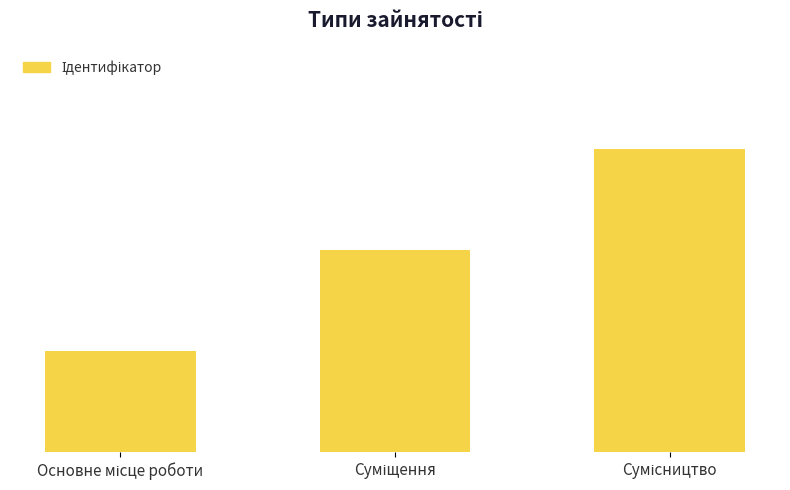

What is the value of the 3rd bar from the left?

3